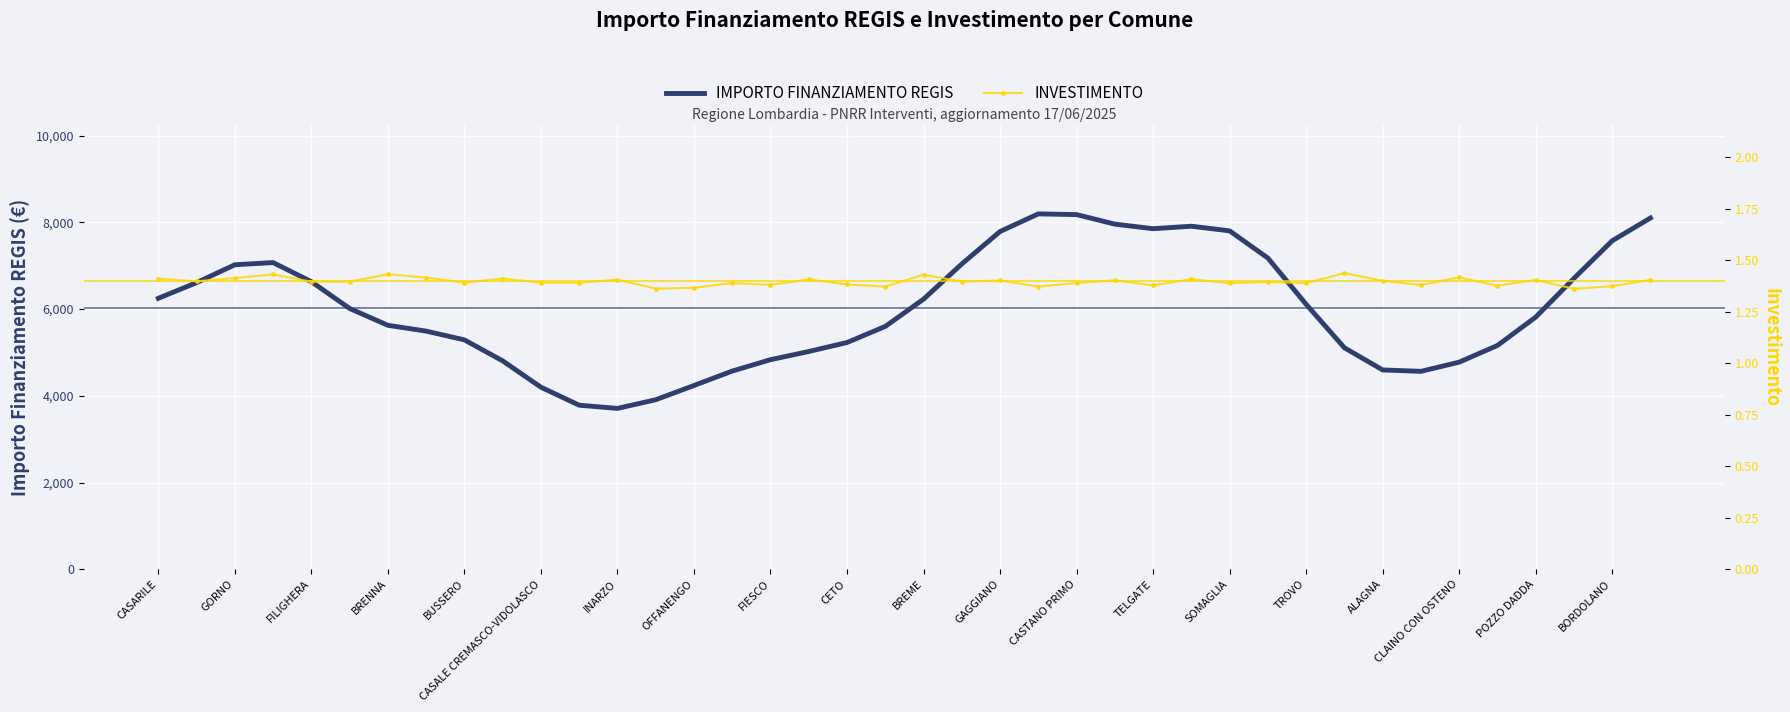

How many interior local peaks does the INVESTIMENTO series have?

14